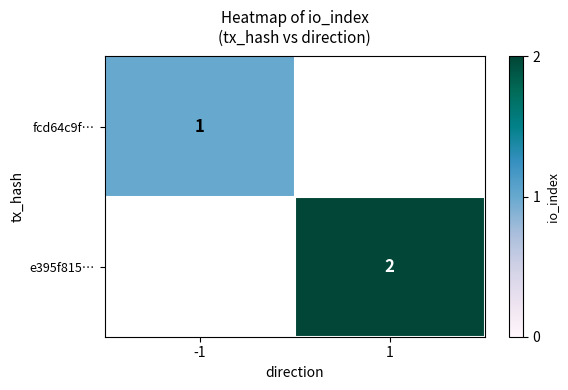

True or false: fcd64c9f… has a value of 0 at -1.

False